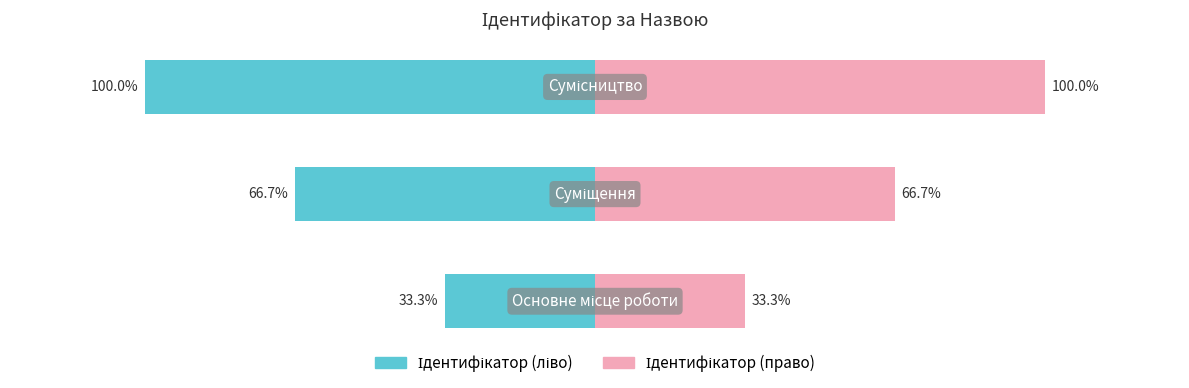

The value of Ідентифікатор (право) at 1 is 66.7. True or false?

True